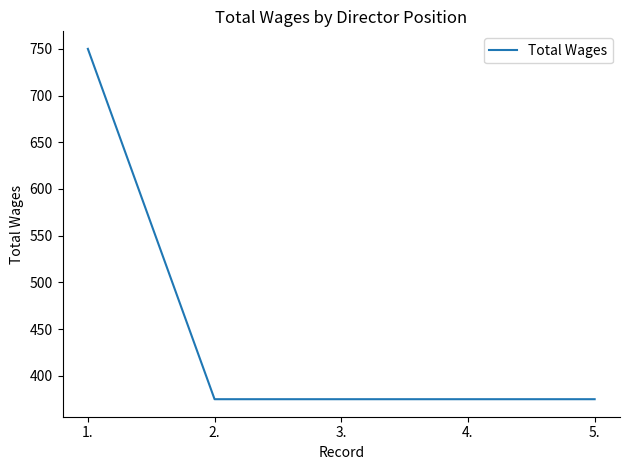

Reading right to left, extract all data points from this chart.

375	375	375	375	750